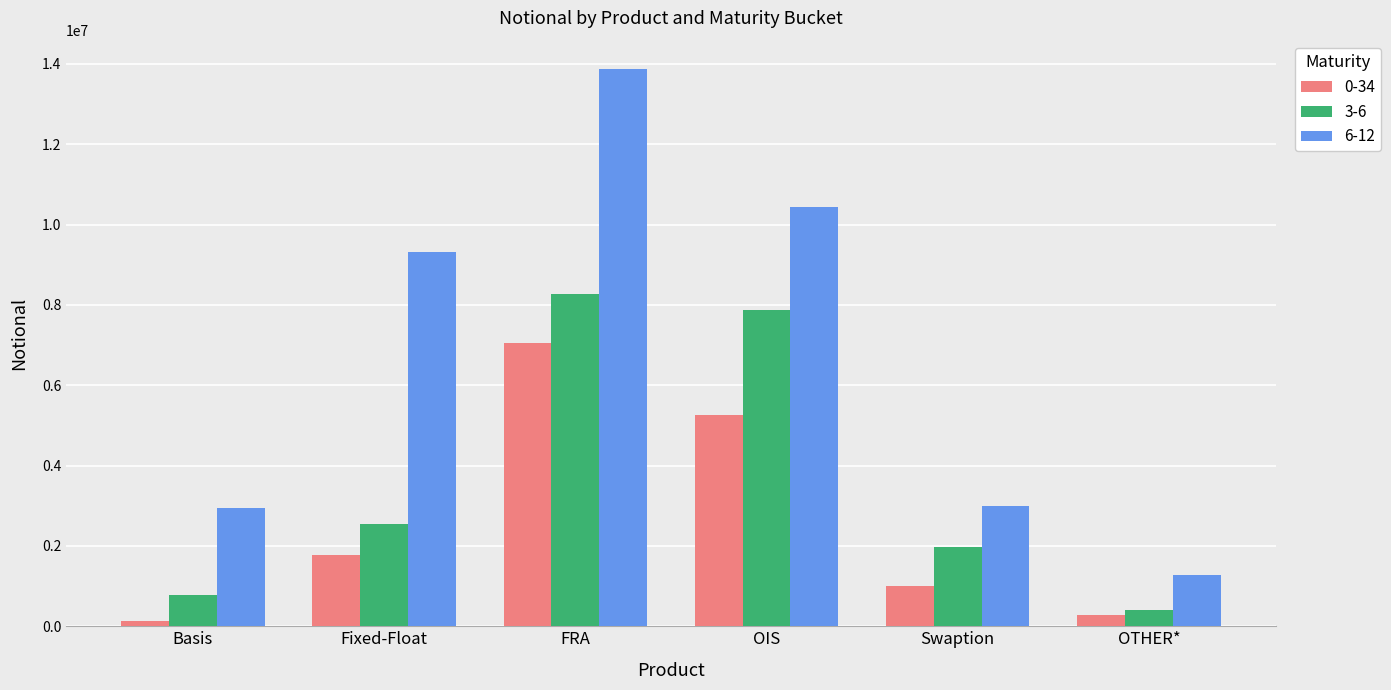

What is the difference between the highest and lowest values at OIS?

5168231